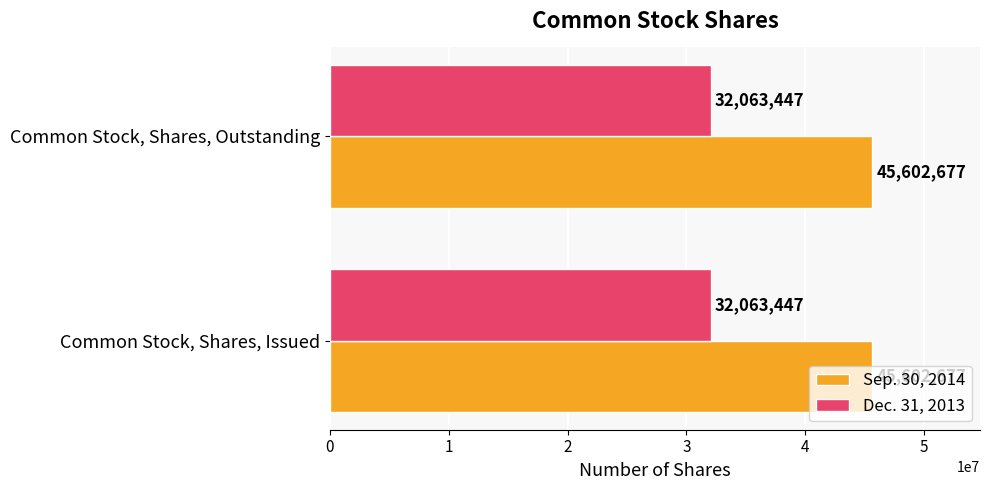

The value of Sep. 30, 2014 at Common Stock, Shares, Issued is 30514468. True or false?

False